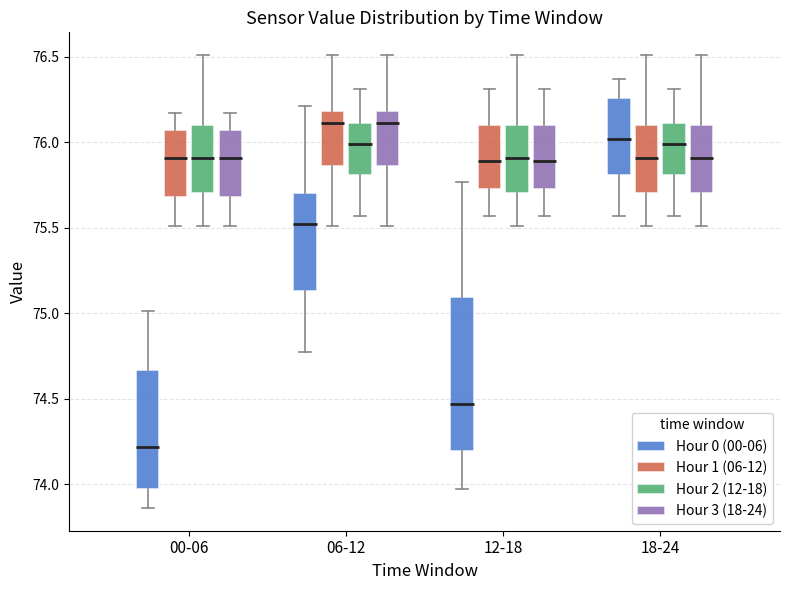

Reading left to right, read every box against the y-axis: the position of its median line, the range the box covers, and the ends of its whiskers. The values are not printed on the chart, so give them approximately, as read against the axis.

00-06 (Hour 0 (00-06)): median 74.20, box 73.95 to 74.65, whiskers 73.85 to 75.00
00-06 (Hour 1 (06-12)): median 75.90, box 75.70 to 76.05, whiskers 75.50 to 76.15
00-06 (Hour 2 (12-18)): median 75.90, box 75.70 to 76.10, whiskers 75.50 to 76.50
00-06 (Hour 3 (18-24)): median 75.90, box 75.70 to 76.05, whiskers 75.50 to 76.15
06-12 (Hour 0 (00-06)): median 75.50, box 75.15 to 75.70, whiskers 74.75 to 76.20
06-12 (Hour 1 (06-12)): median 76.10, box 75.85 to 76.20, whiskers 75.50 to 76.50
06-12 (Hour 2 (12-18)): median 76.00, box 75.80 to 76.10, whiskers 75.55 to 76.30
06-12 (Hour 3 (18-24)): median 76.10, box 75.85 to 76.20, whiskers 75.50 to 76.50
12-18 (Hour 0 (00-06)): median 74.45, box 74.20 to 75.10, whiskers 73.95 to 75.75
12-18 (Hour 1 (06-12)): median 75.90, box 75.75 to 76.10, whiskers 75.55 to 76.30
12-18 (Hour 2 (12-18)): median 75.90, box 75.70 to 76.10, whiskers 75.50 to 76.50
12-18 (Hour 3 (18-24)): median 75.90, box 75.75 to 76.10, whiskers 75.55 to 76.30
18-24 (Hour 0 (00-06)): median 76.00, box 75.80 to 76.25, whiskers 75.55 to 76.35
18-24 (Hour 1 (06-12)): median 75.90, box 75.70 to 76.10, whiskers 75.50 to 76.50
18-24 (Hour 2 (12-18)): median 76.00, box 75.80 to 76.10, whiskers 75.55 to 76.30
18-24 (Hour 3 (18-24)): median 75.90, box 75.70 to 76.10, whiskers 75.50 to 76.50